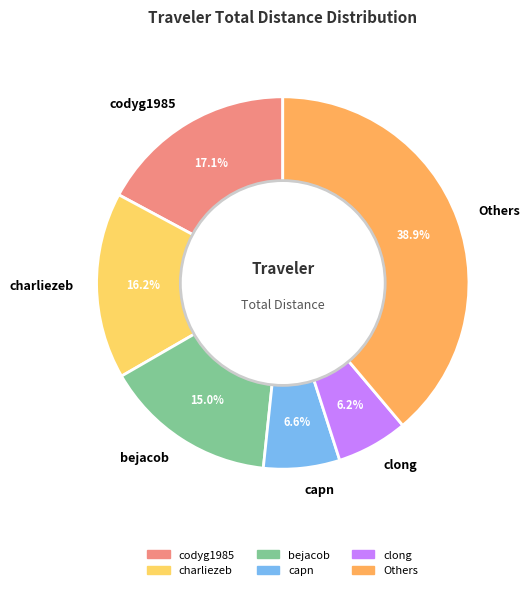

Is the sum of Others and bejacob greater than half?

Yes